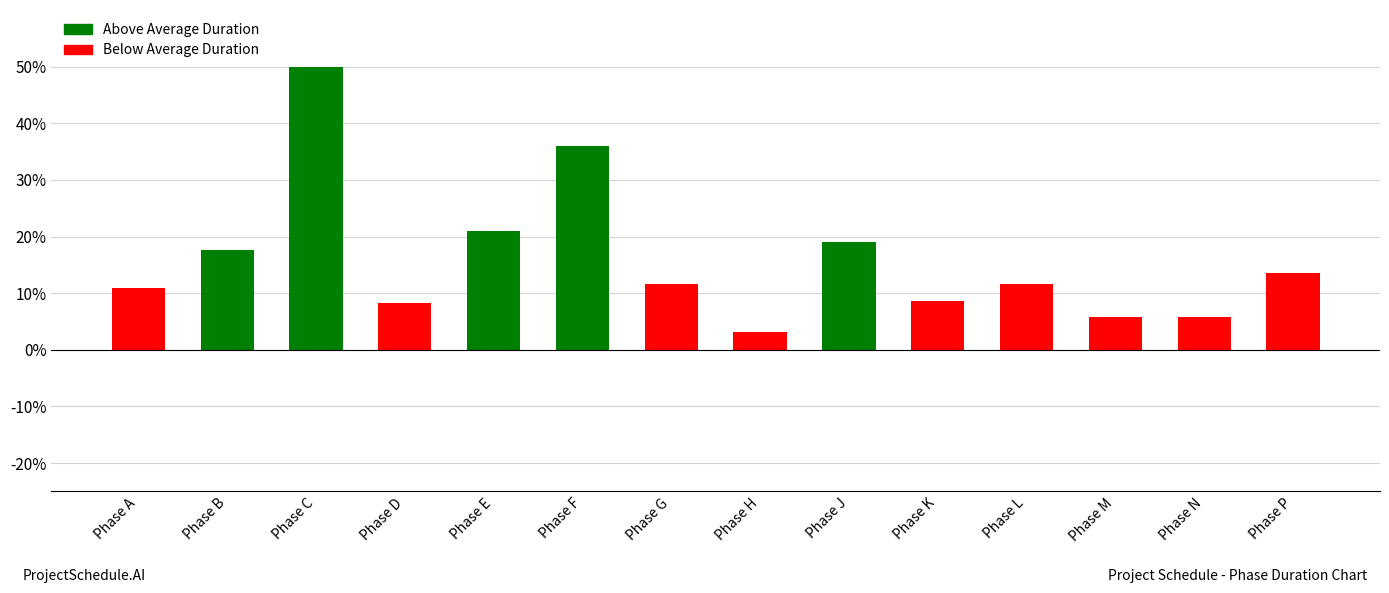

Reading right to left, extract all data points from this chart.

Phase P=13.6	Phase N=5.8	Phase M=5.8	Phase L=11.7	Phase K=8.7	Phase J=19.1	Phase H=3.2	Phase G=11.7	Phase F=36.0	Phase E=20.9	Phase D=8.3	Phase C=50.0	Phase B=17.5	Phase A=10.9